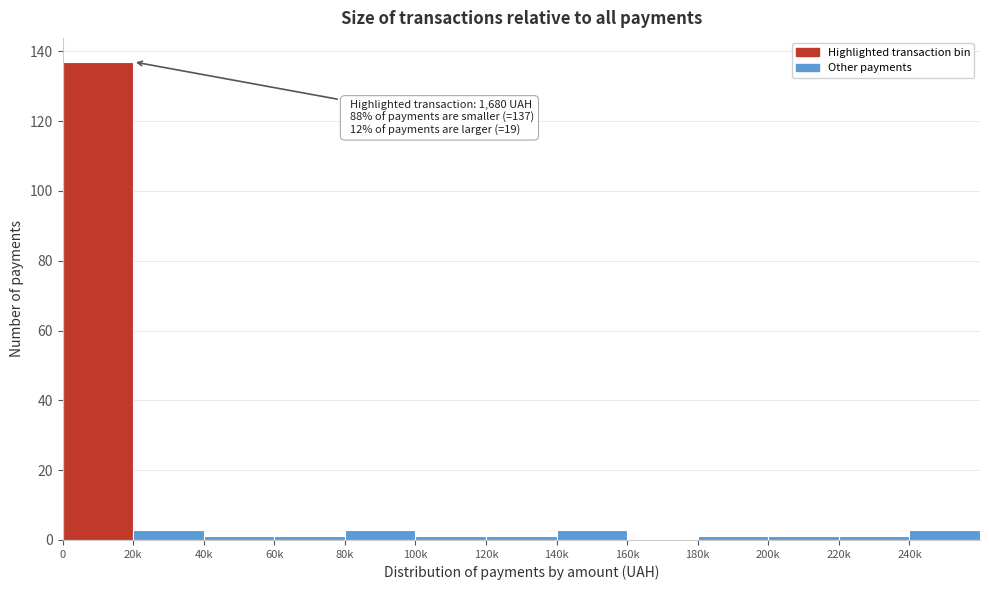

Reading left to right, extract all data points from this chart.

0=137	20k=3	40k=1	60k=1	80k=3	100k=1	120k=1	140k=3	160k=0	180k=1	200k=1	220k=1	240k=3